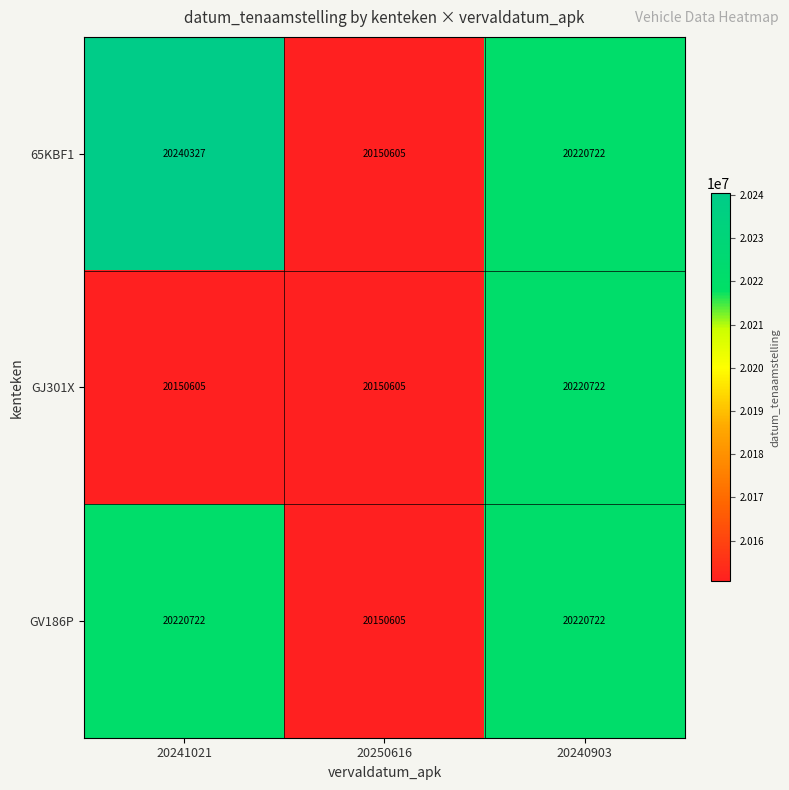

How many data points does each series have?

3